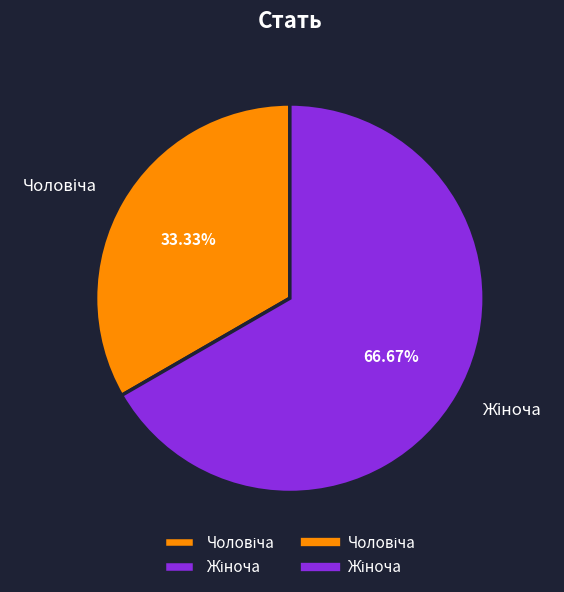

Does any single category account for the majority?

Yes